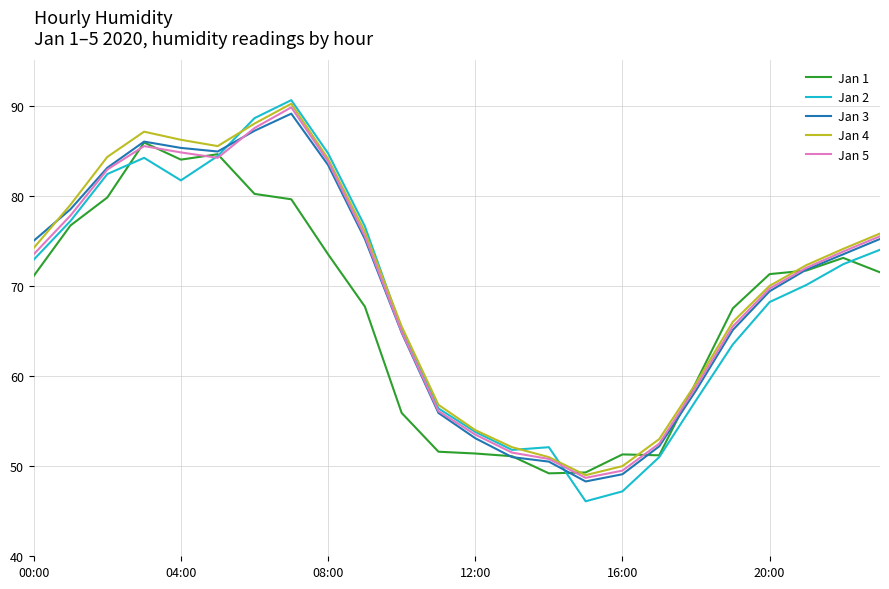

True or false: Jan 2 and Jan 5 cross at least once.

True